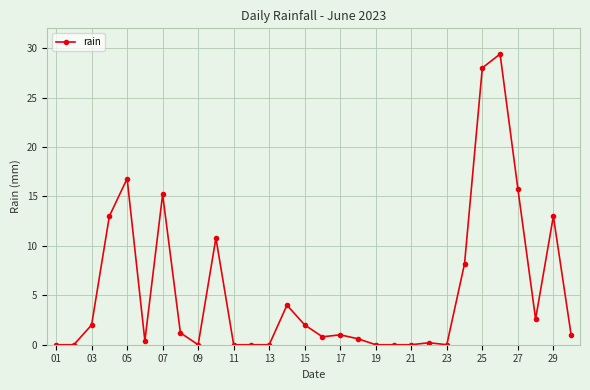

True or false: the data has more than 0 interior local peaks.

True